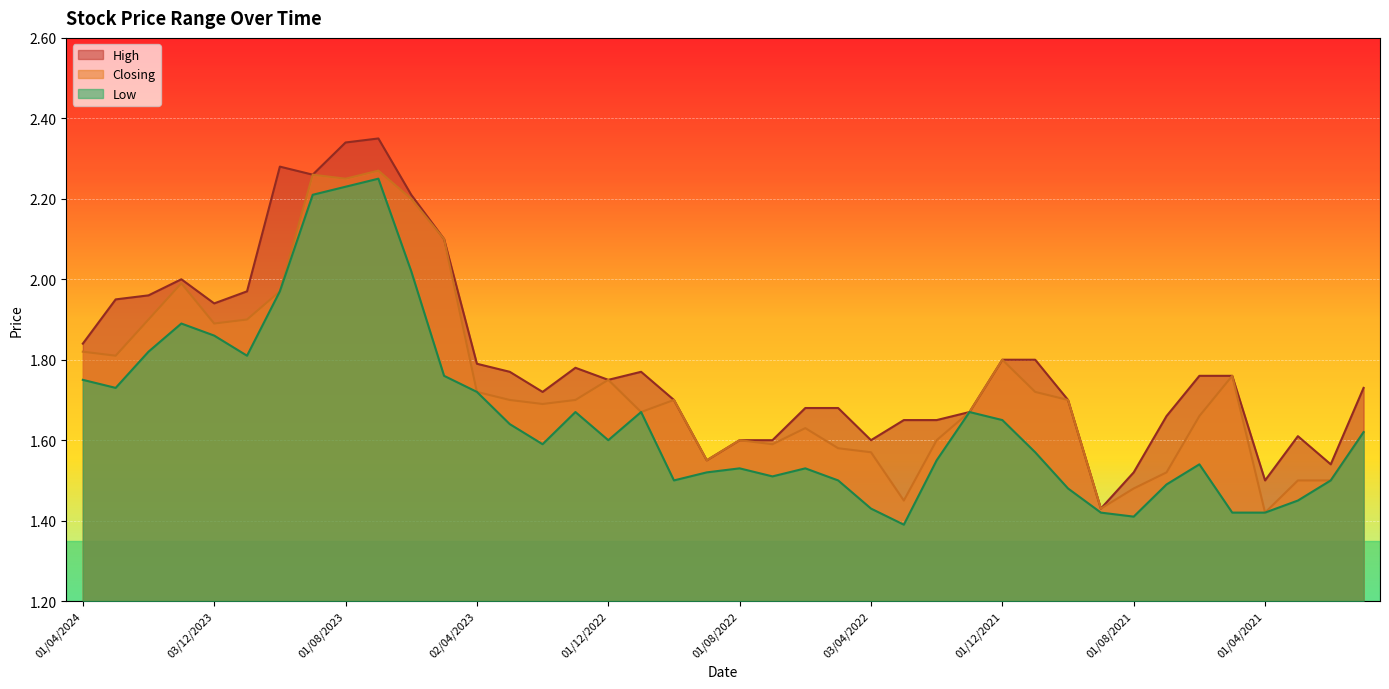

What is the difference between the second highest and minimum values in the Closing series?

0.8